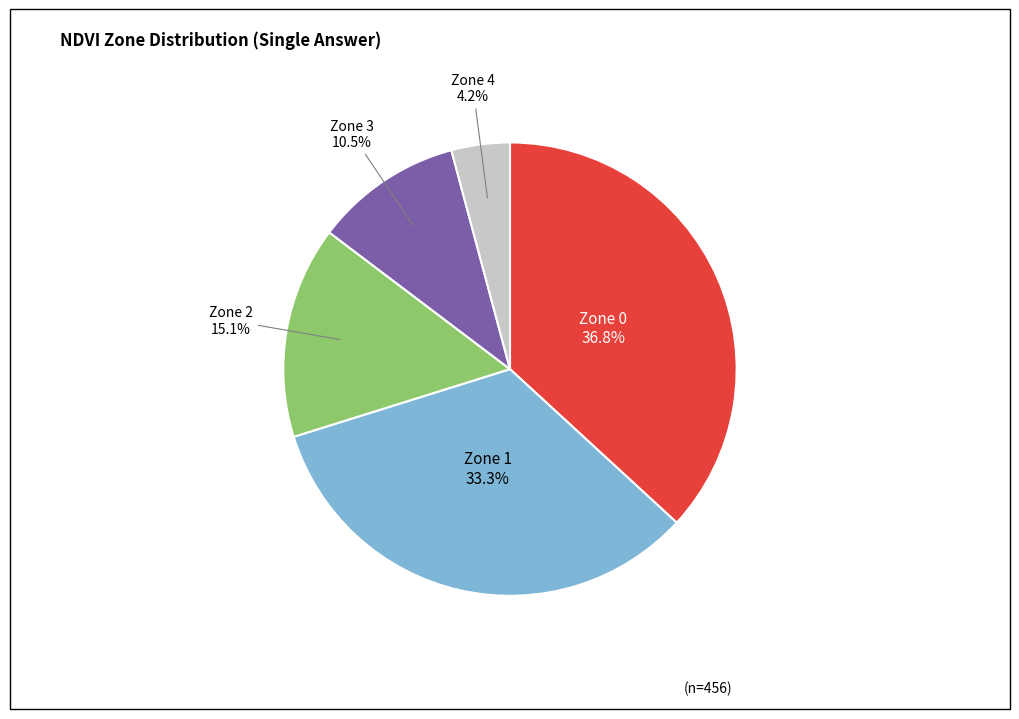

How many slices are in this pie chart?

5